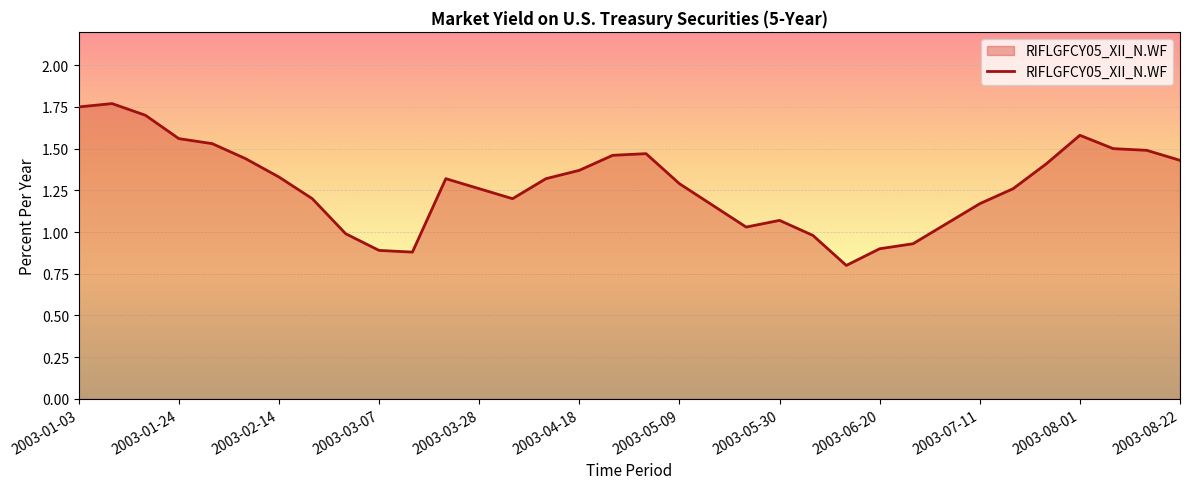

How many series are shown in this chart?

1